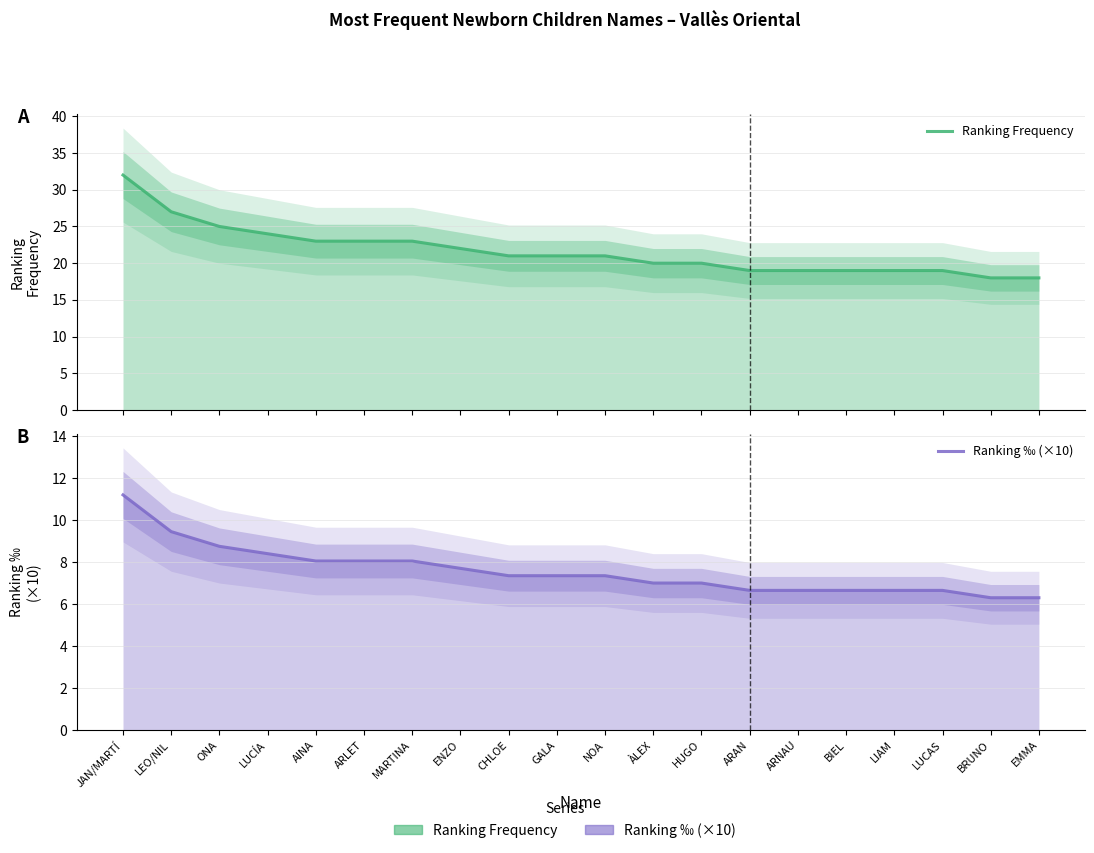

At how many categories does at least one series exceed 28?

1